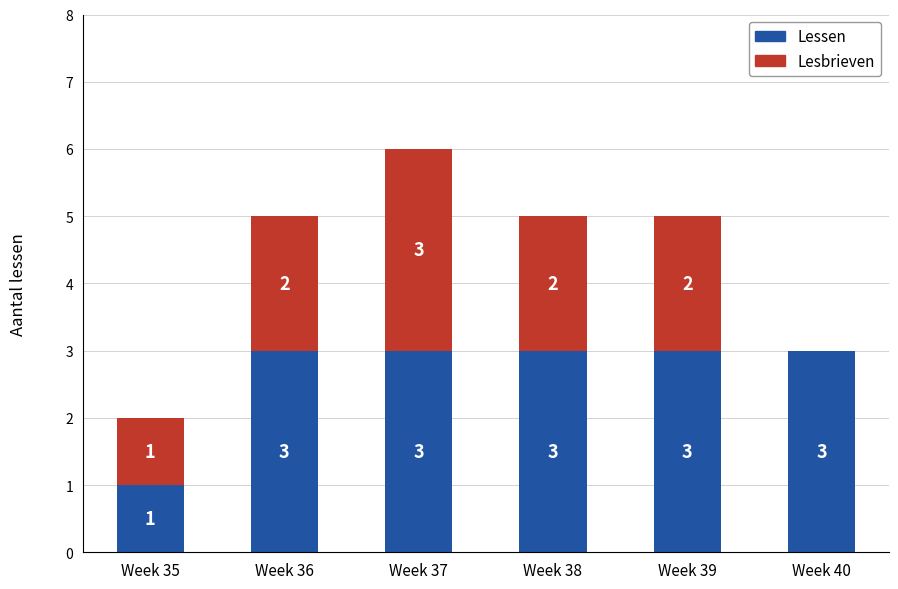

What is the maximum value for Lessen?

3